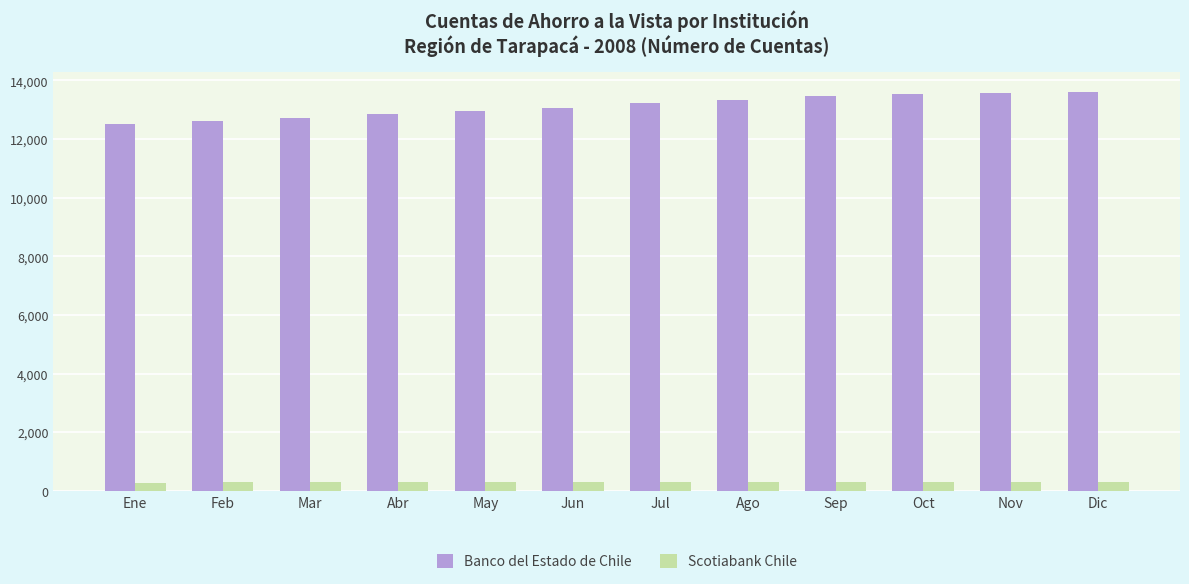

Is the value of Scotiabank Chile at Dic greater than the value of Banco del Estado de Chile at Ene?

No